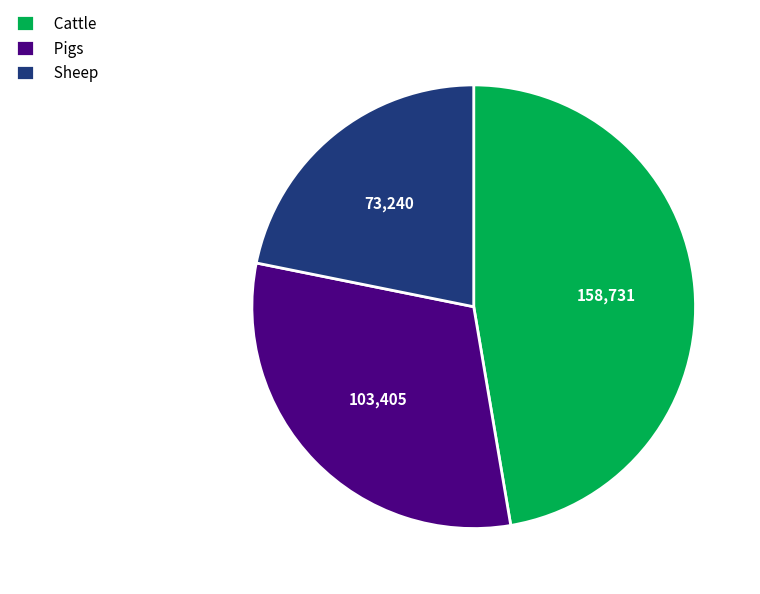

Is there a majority slice in this chart?

No